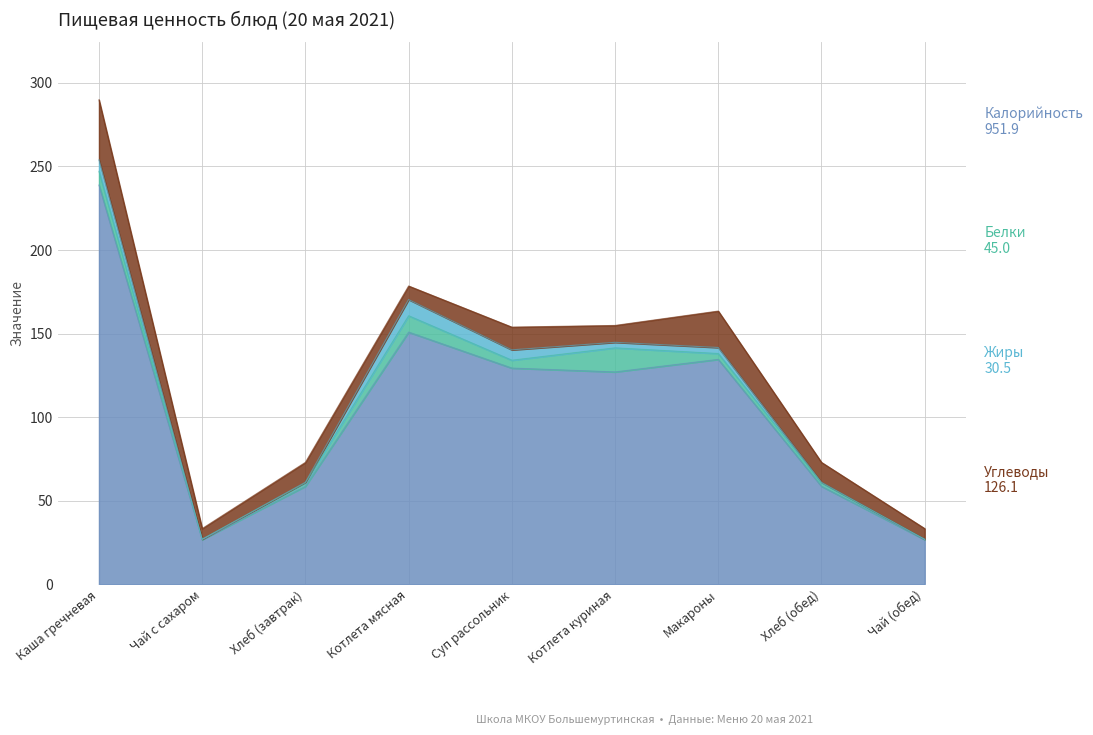

True or false: Углеводы and Калорийность cross at least once.

False